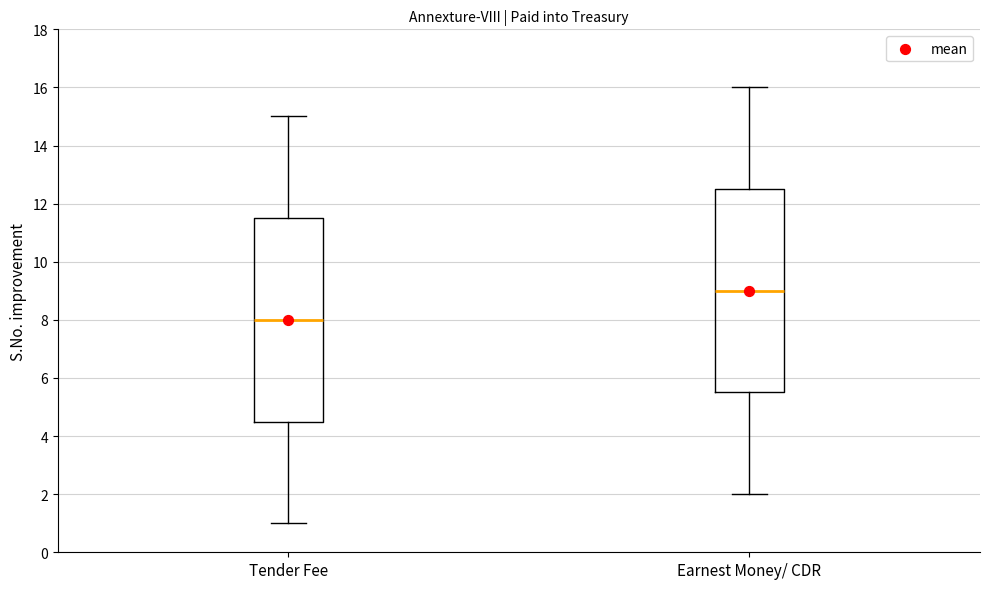

Reading left to right, read every box against the y-axis: the position of its median line, the range the box covers, and the ends of its whiskers. The values are not printed on the chart, so give them approximately, as read against the axis.

Tender Fee: median 8.0, box 4.6 to 11.6, whiskers 1.0 to 15.0
Earnest Money/ CDR: median 9.0, box 5.6 to 12.6, whiskers 2.0 to 16.0